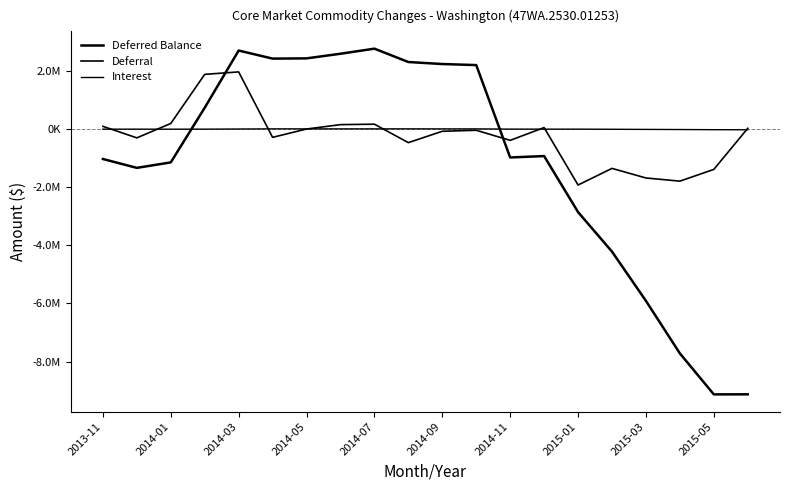

Which series has the largest total across all categories?

Interest